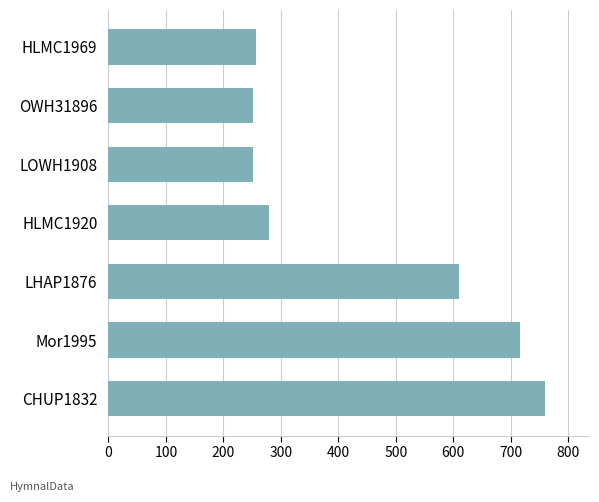

What is the difference between the second highest and minimum values?

465